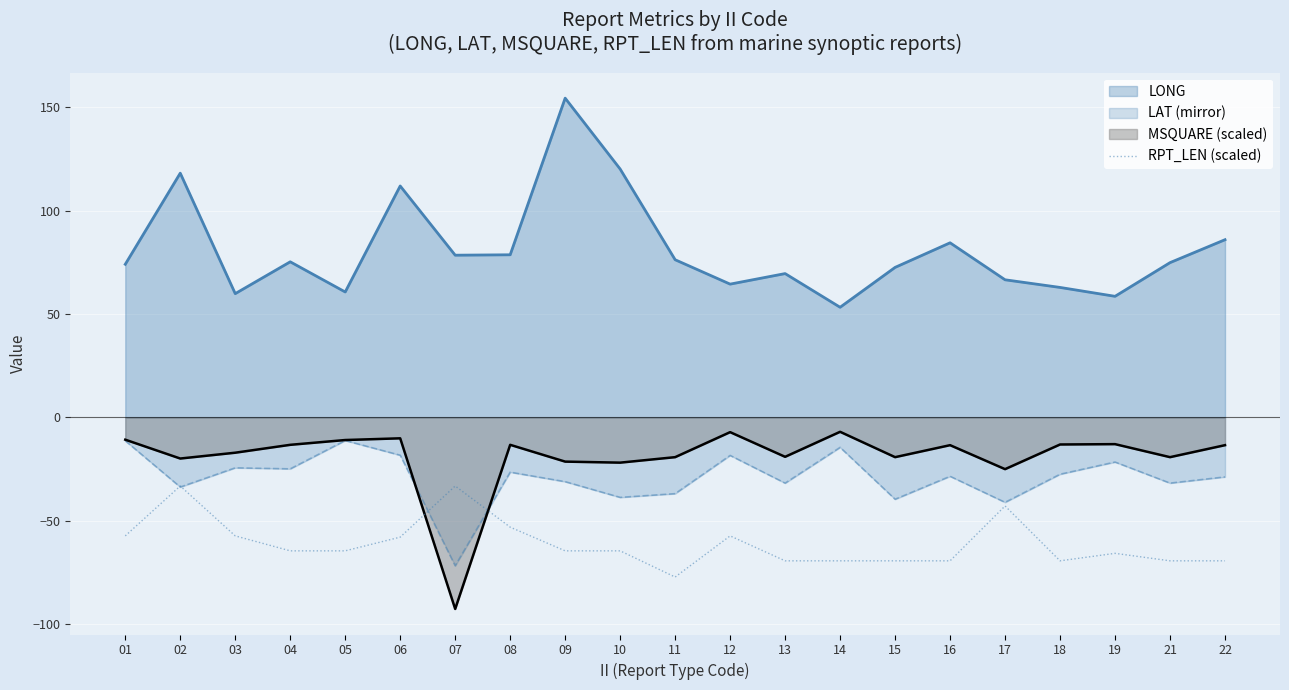

Where is the data nearest to the value -55?

08